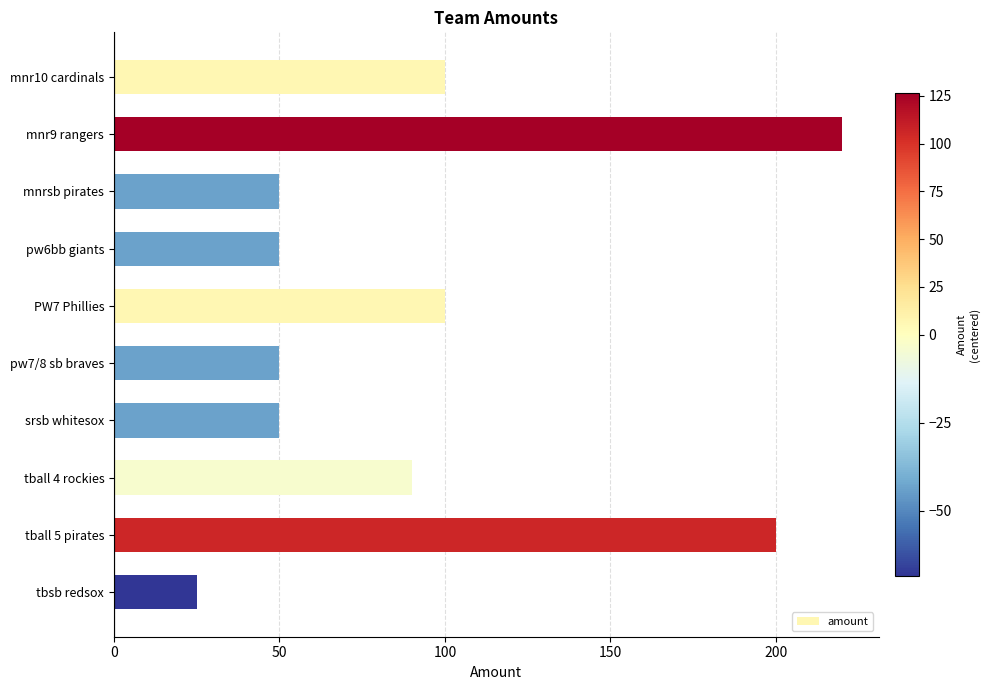

True or false: the data shows 43 at tbsb redsox.

False